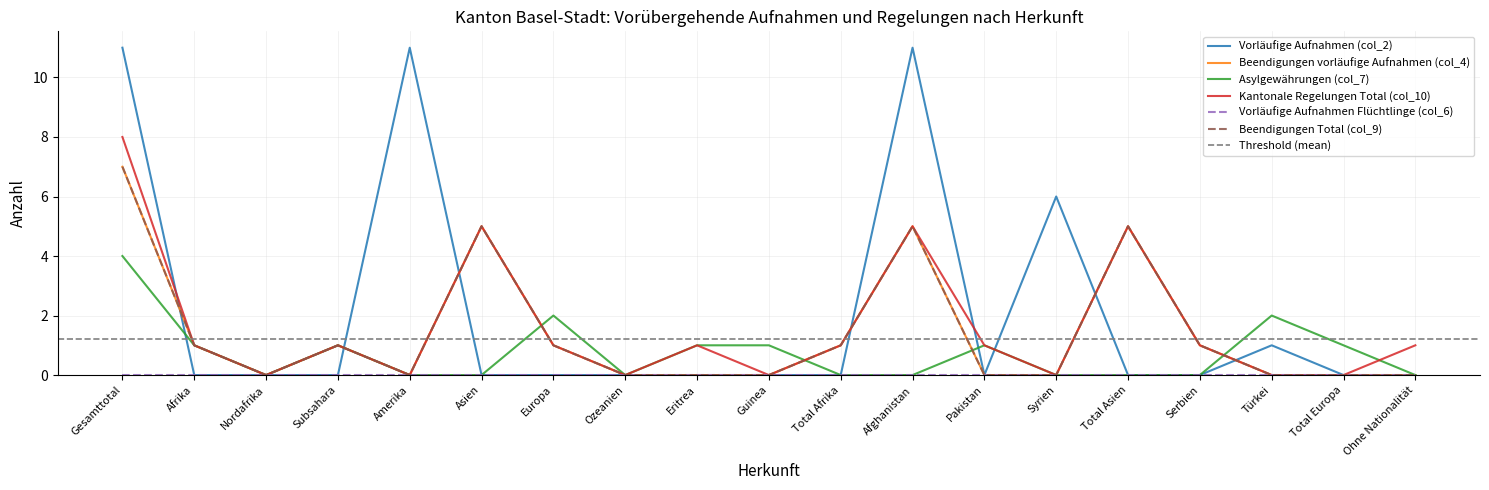

Is it true that Beendigungen vorläufige Aufnahmen (col_4) equals 0 at Eritrea?

True